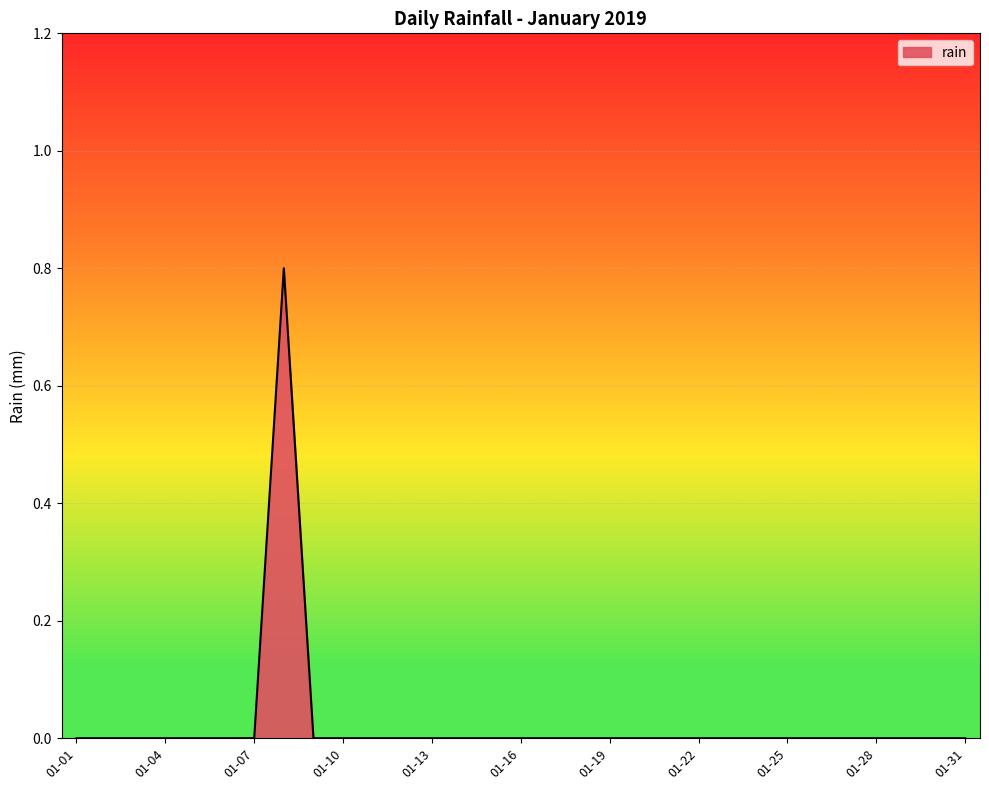

What is the greatest value displayed?

0.8